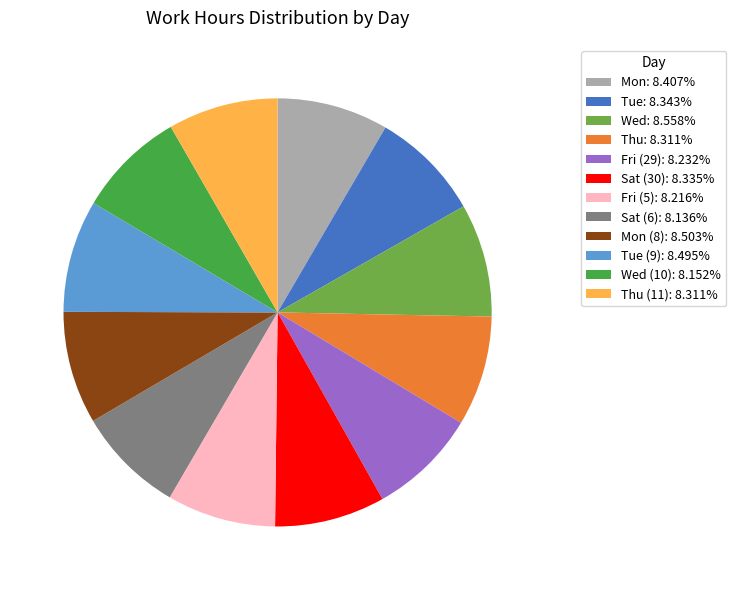

Does any single category account for the majority?

No